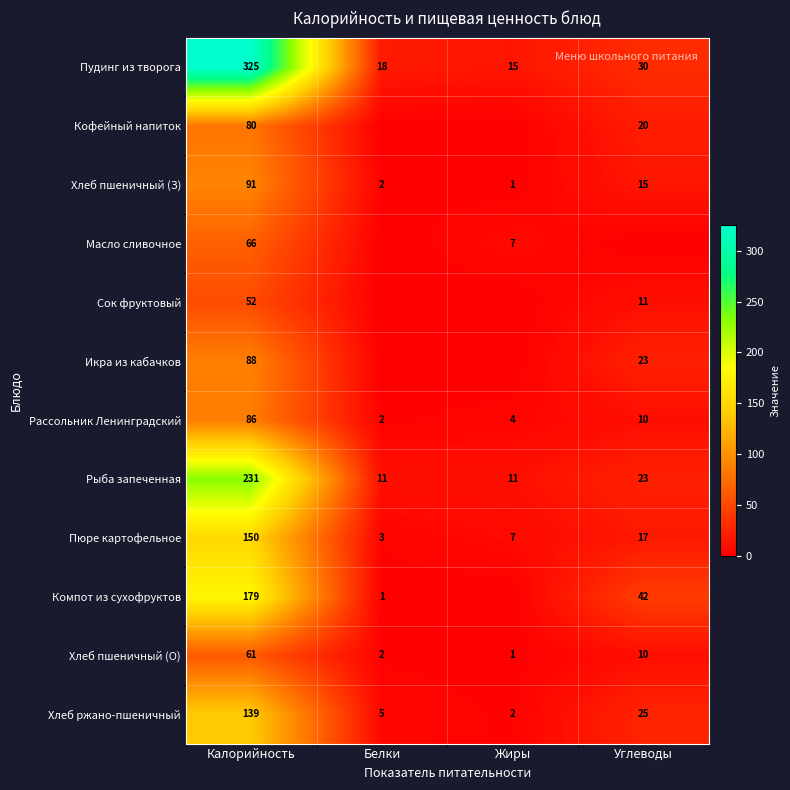

What is the approximate value of Рассольник Ленинградский at Жиры, to the nearest 5?

5